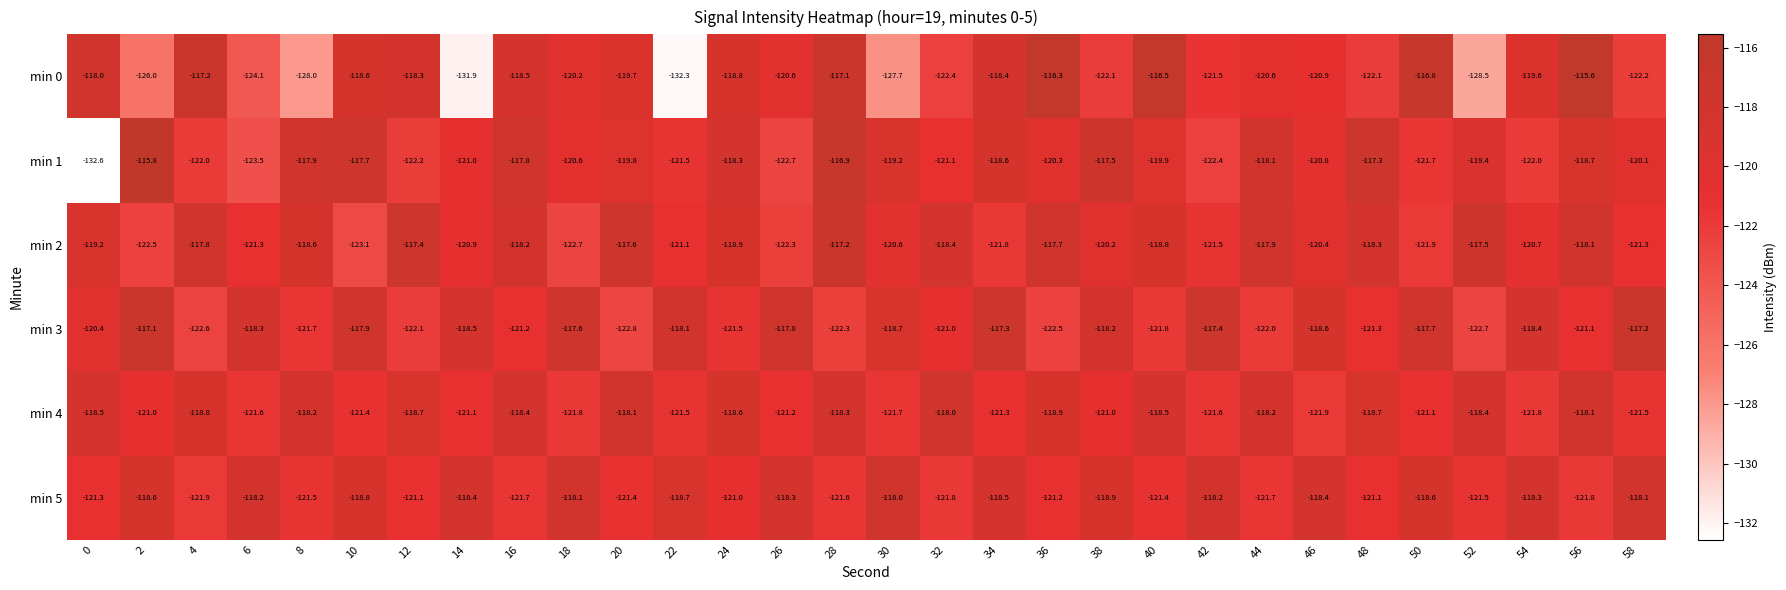

How many data points in min 3 are above -118?

8